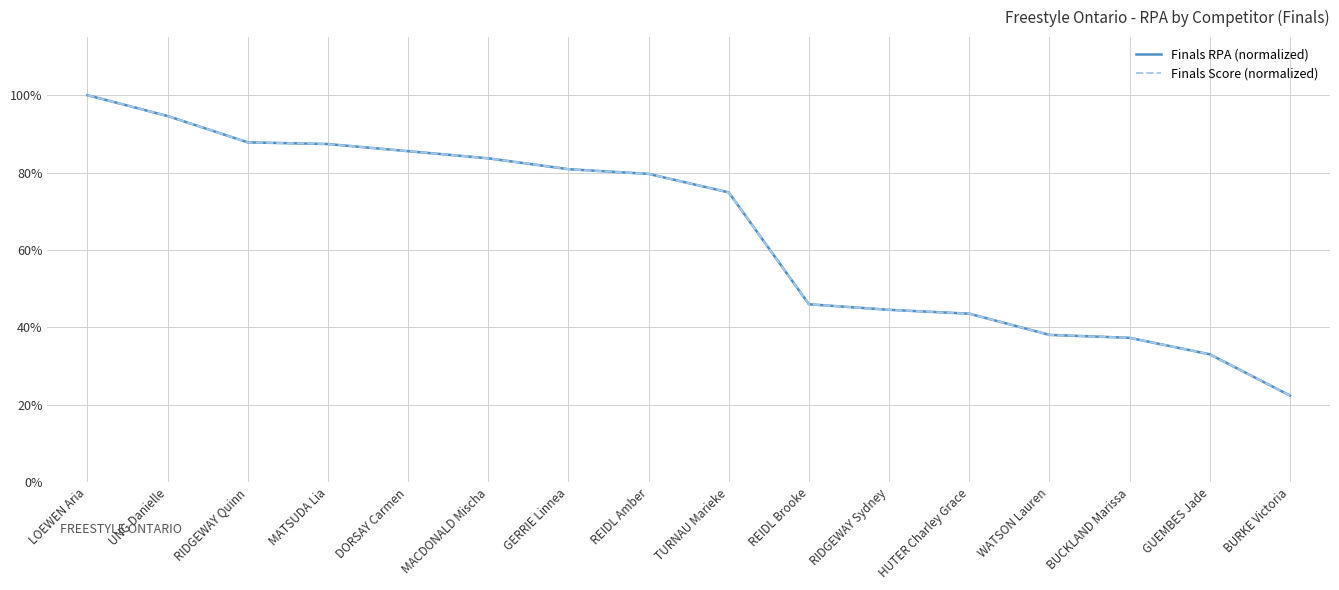

True or false: Finals Score (normalized) has a value of 0.8 at GERRIE Linnea.

True